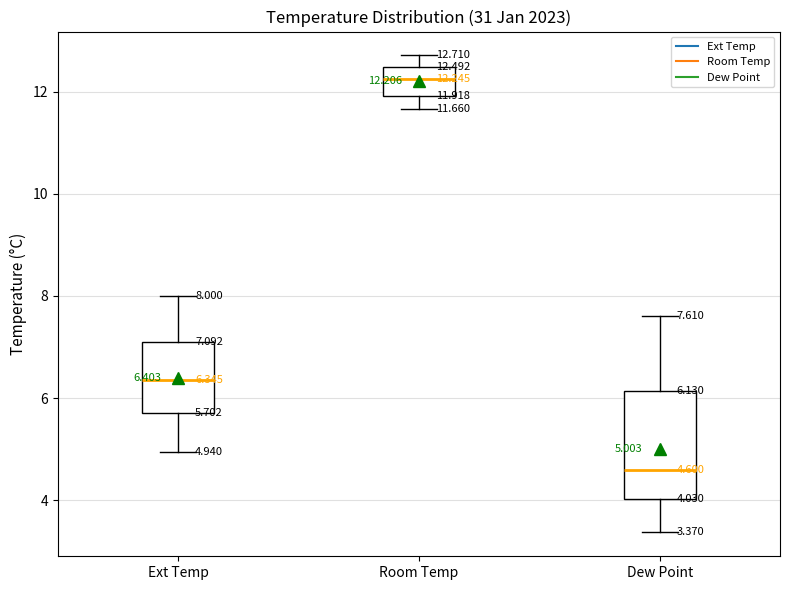

Which box's median line is the highest?

Room Temp